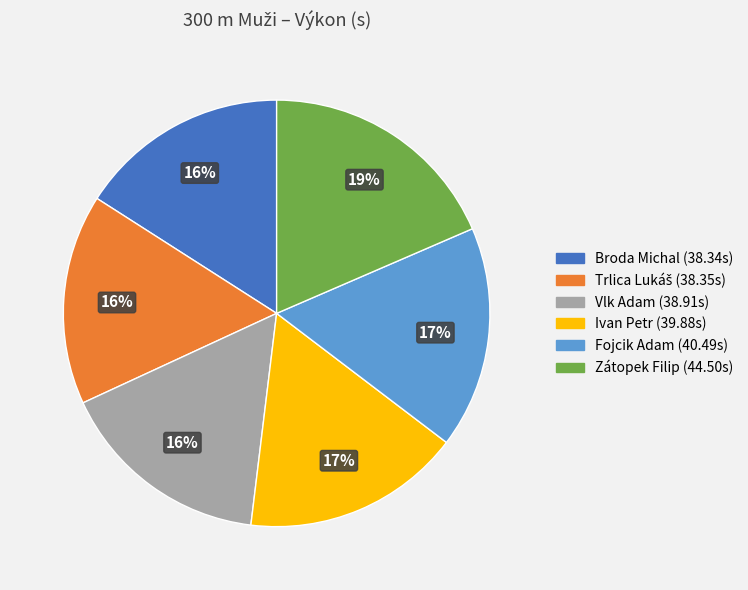

Which category has the biggest portion of the pie?

Zátopek Filip